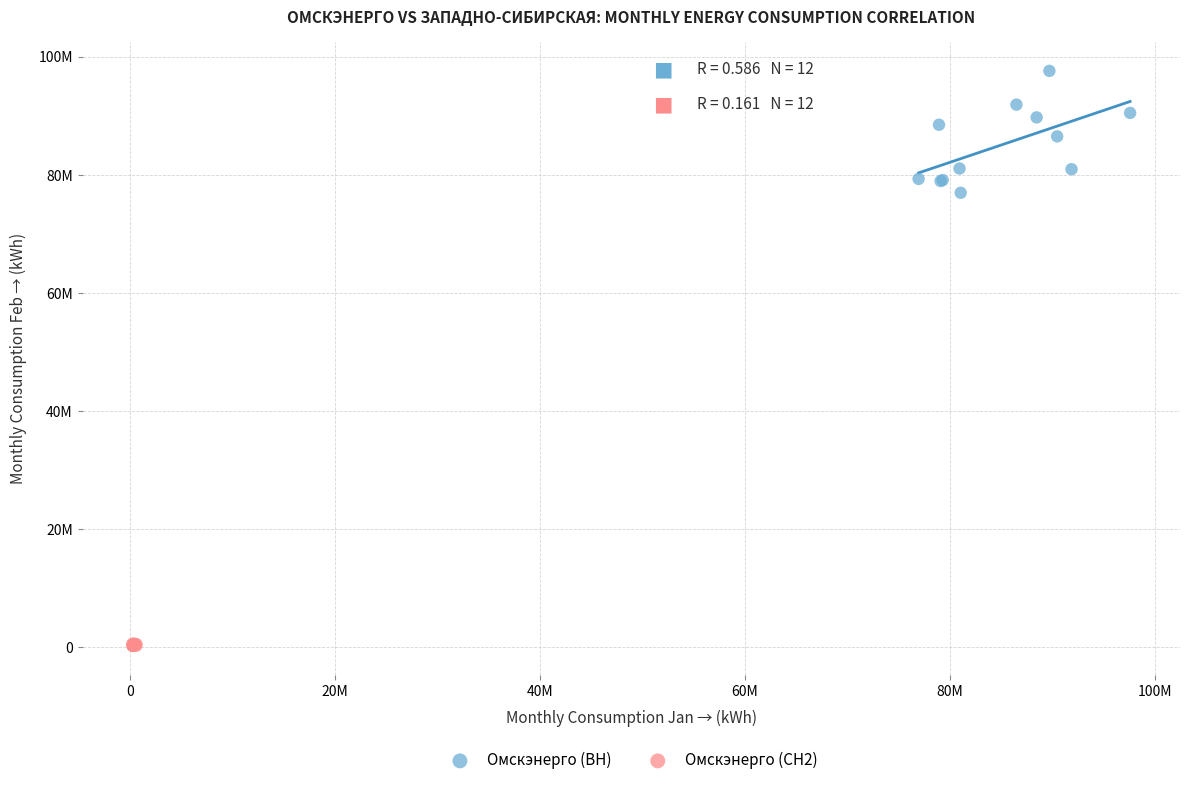

Which series has the largest Y range (max minus min)?

Омскэнерго (ВН)